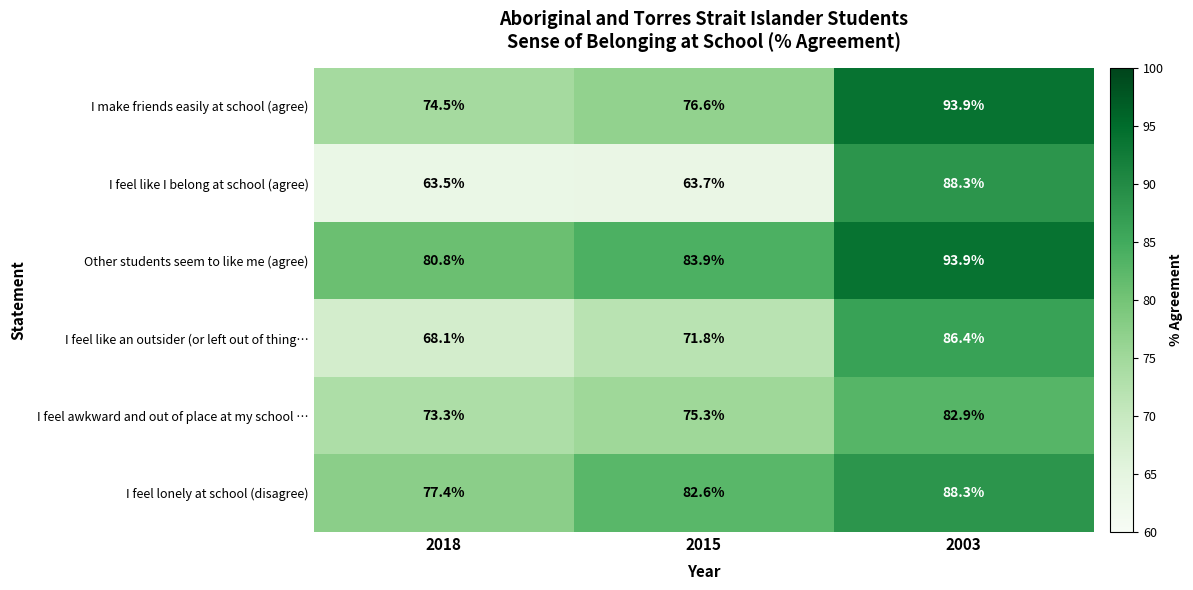

Read the I feel like an outsider (or left out of thing… value at 2015.

71.8